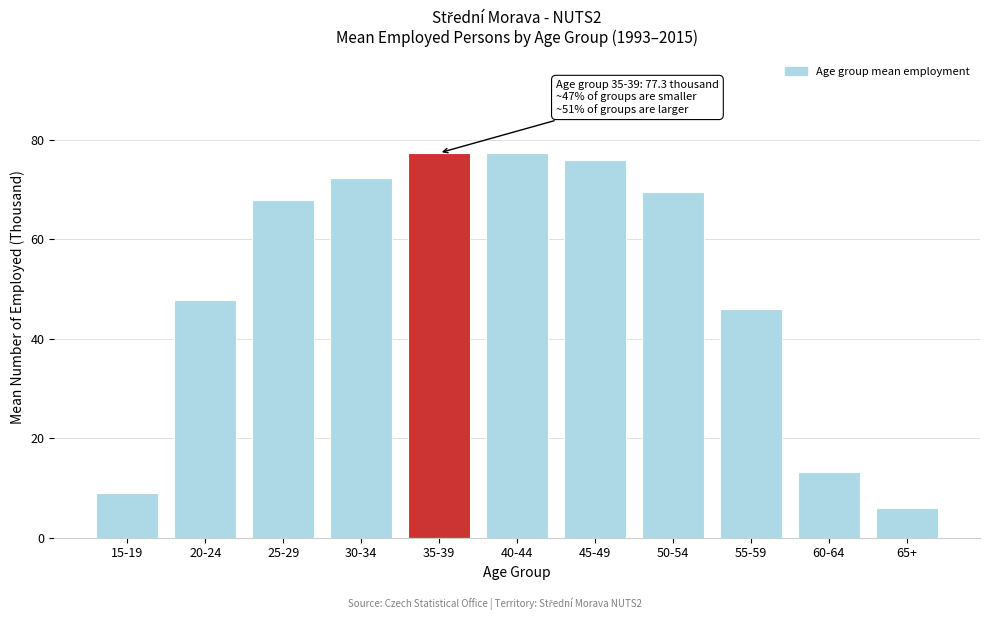

Reading right to left, transcribe all the data shown in this chart.

65+=5.9	60-64=13.2	55-59=46.0	50-54=69.5	45-49=75.8	40-44=77.3	35-39=77.3	30-34=72.3	25-29=68.0	20-24=47.7	15-19=8.9